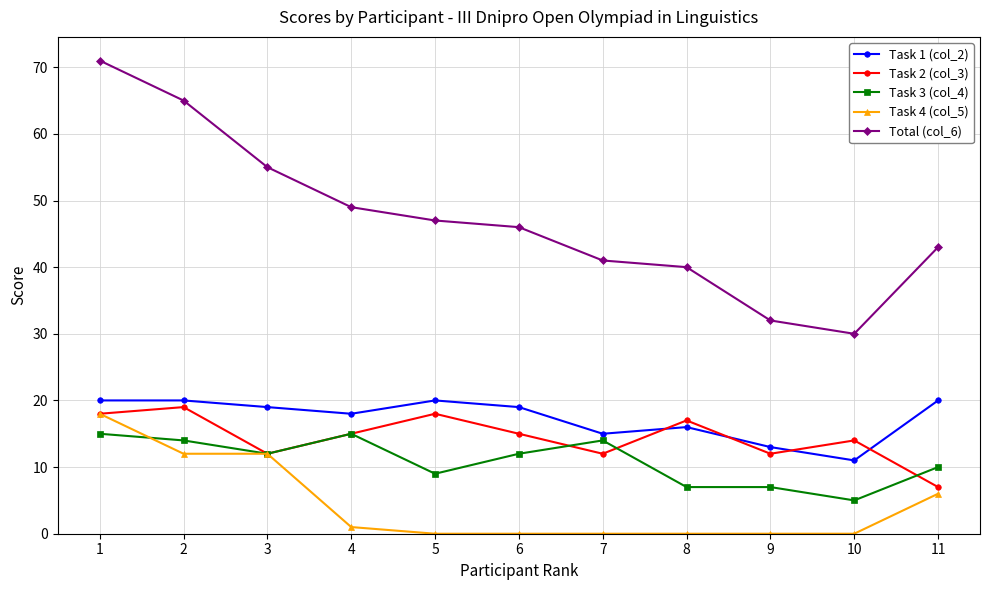

At which category does Task 3 (col_4) reach its first local valley?

3